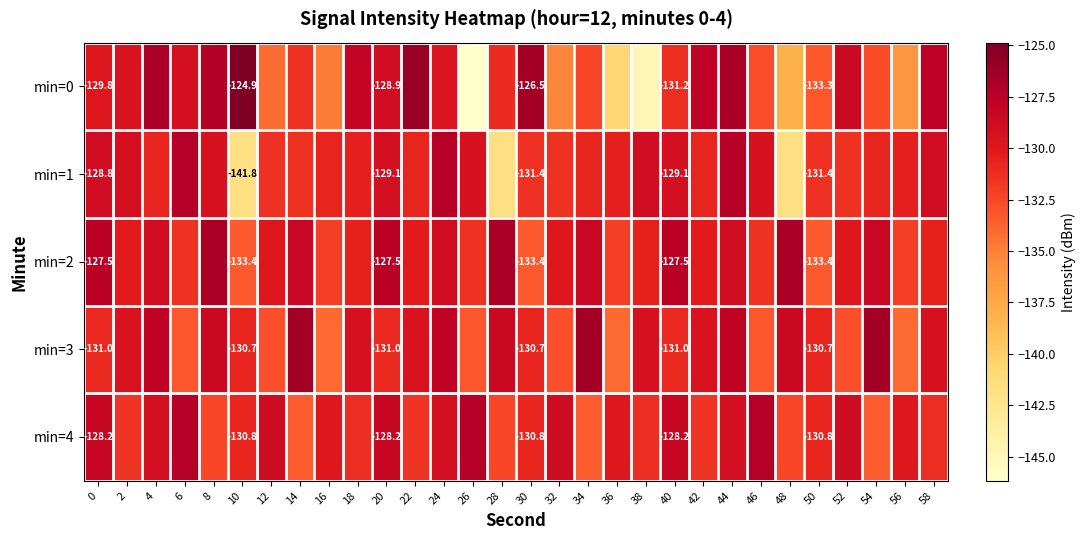

At which label does min=3 reach its minimum?

16